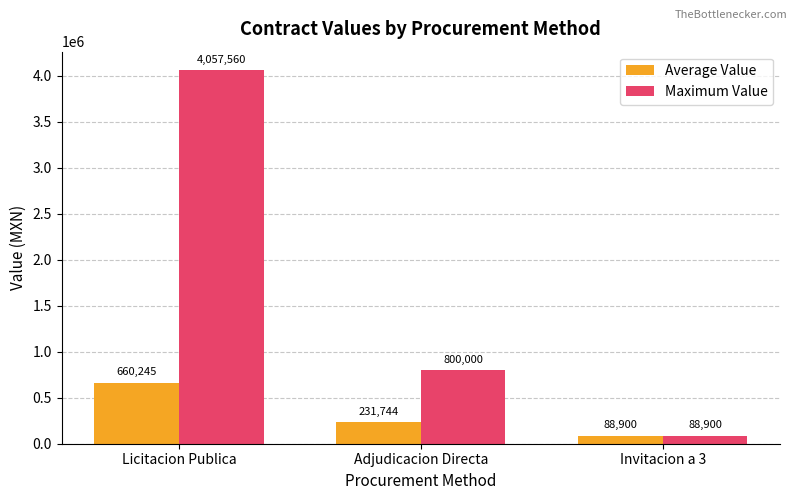

True or false: Average Value has a value of 321764.8 at Licitacion Publica.

False